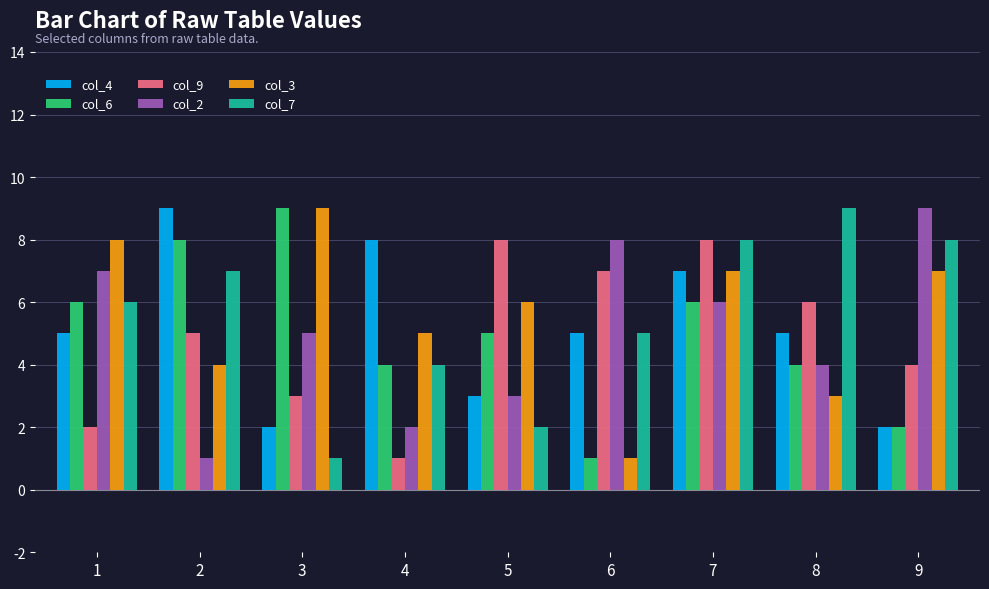

At which category is the sum across all series the highest?

7